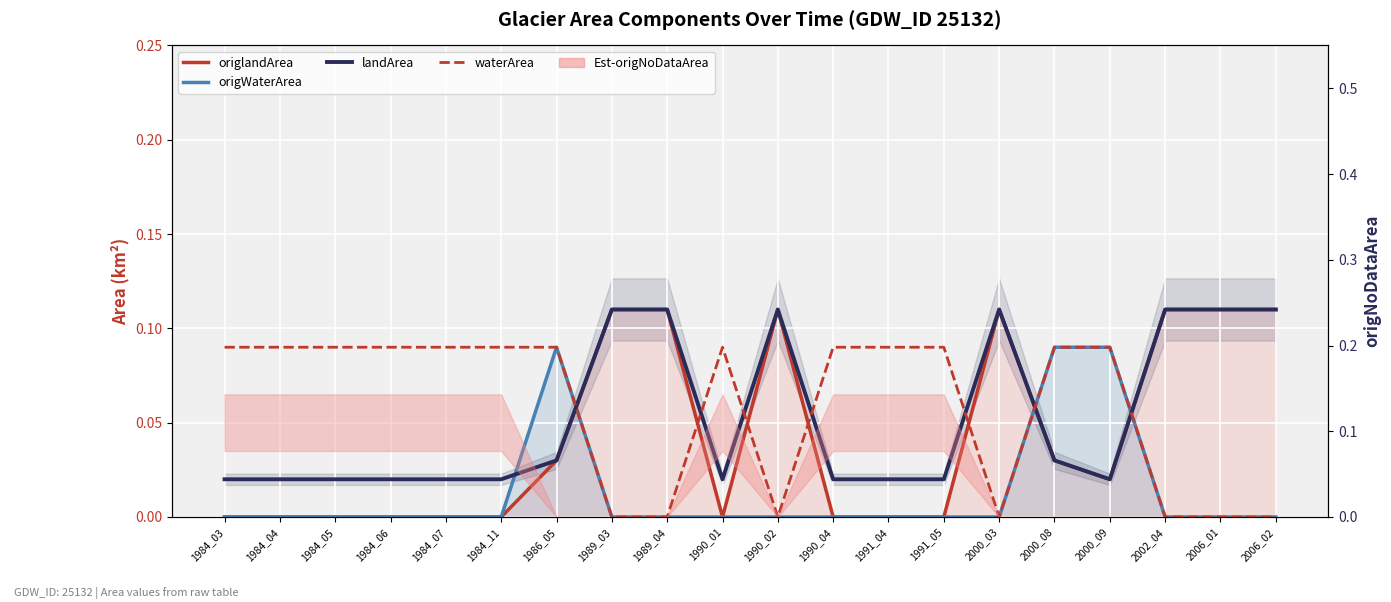

Which category has the highest value in the waterArea series?

1984_03